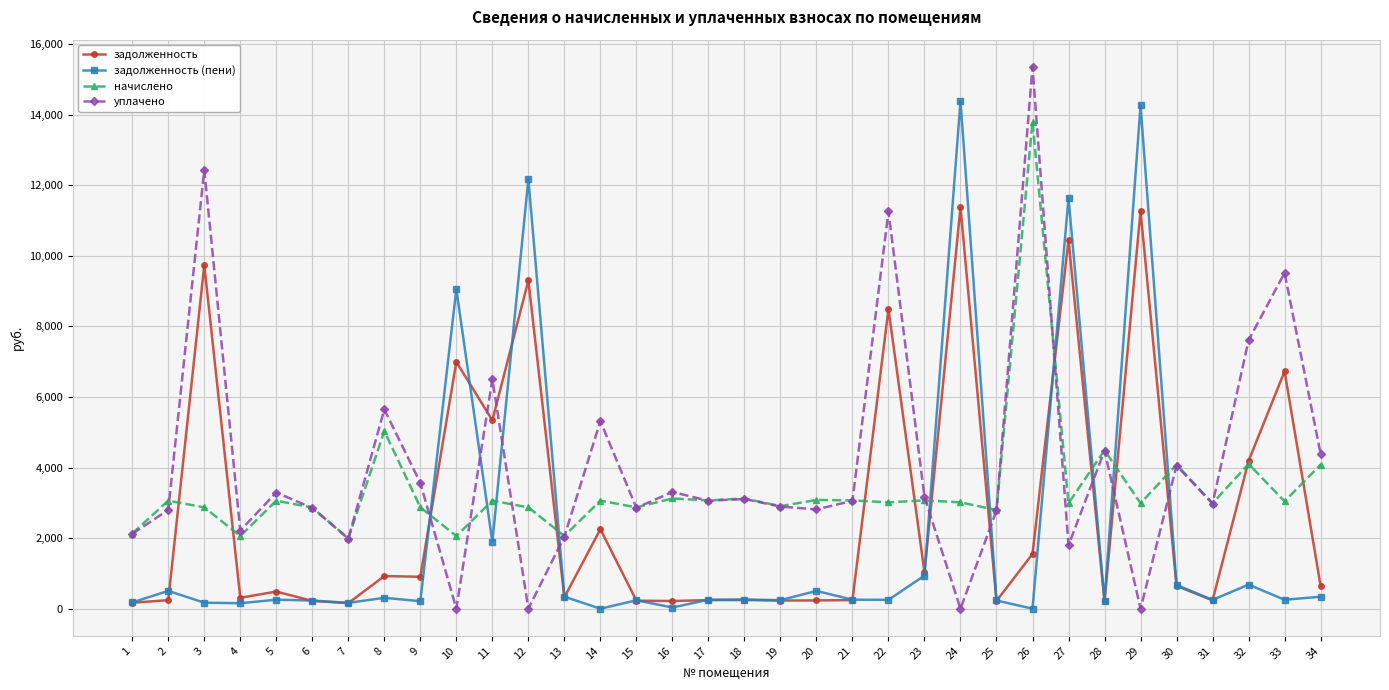

How many series are shown in this chart?

4